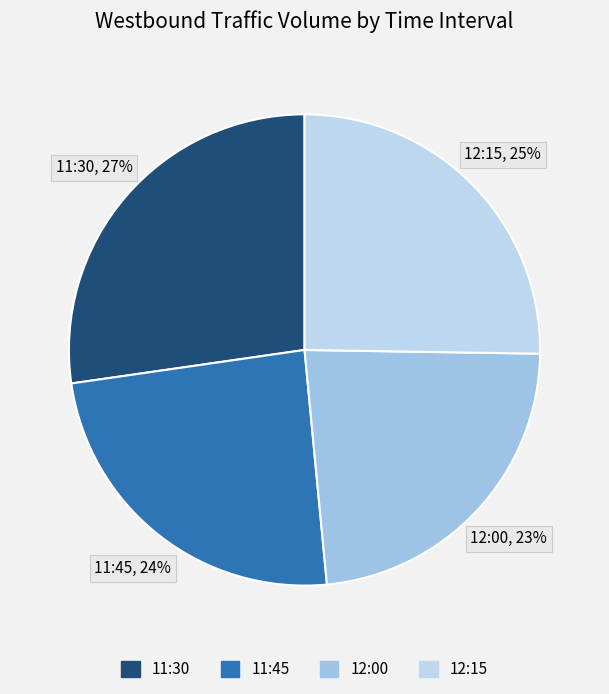

Which slice is the smallest?

12:00